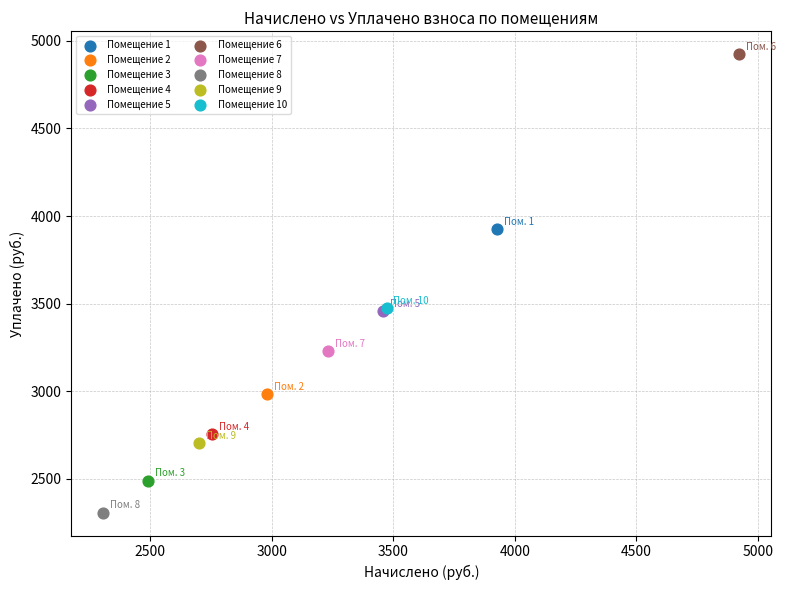

Which series contains the lowest Y value?

Помещение 8